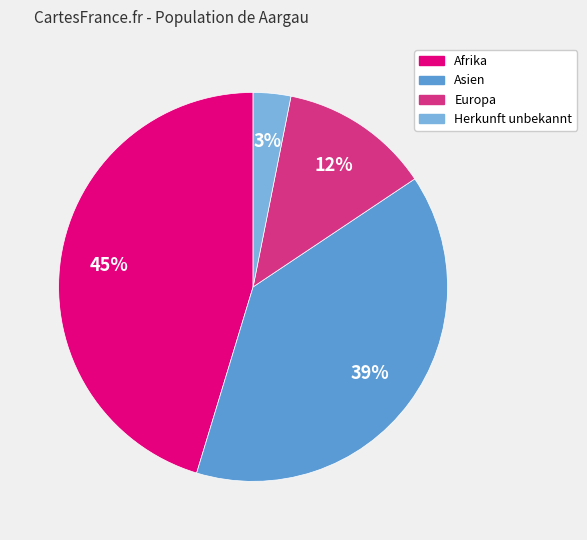

True or false: Asien accounts for 39% of the total.

True